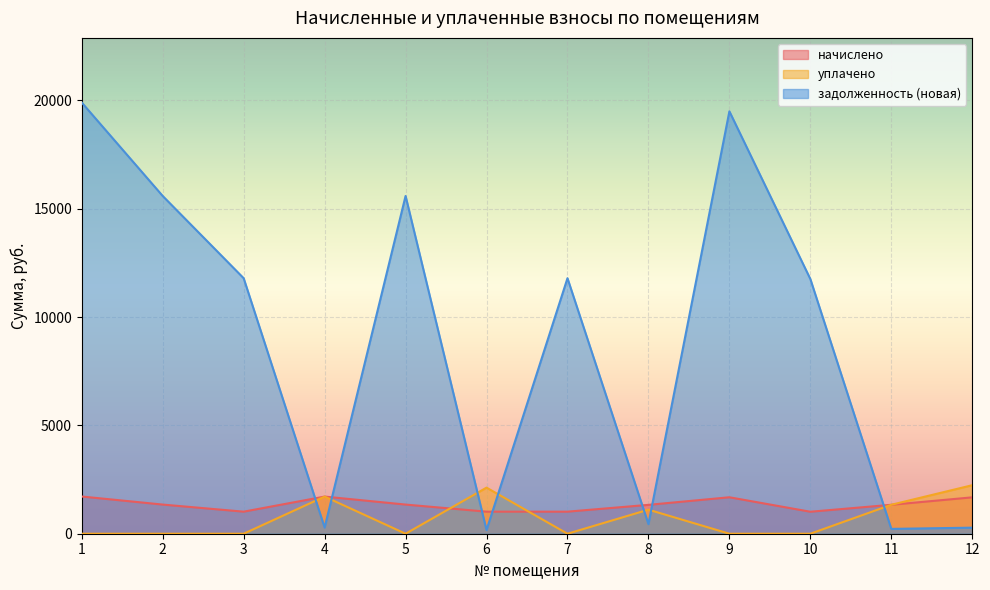

What is the total value across all series at 8?

2886.9